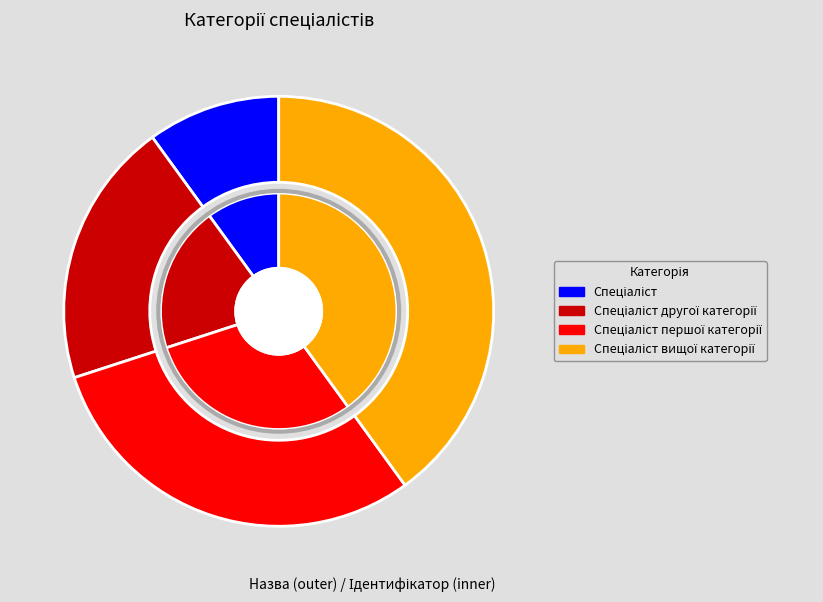

True or false: Спеціаліст другої категорії accounts for 20% of the total.

True